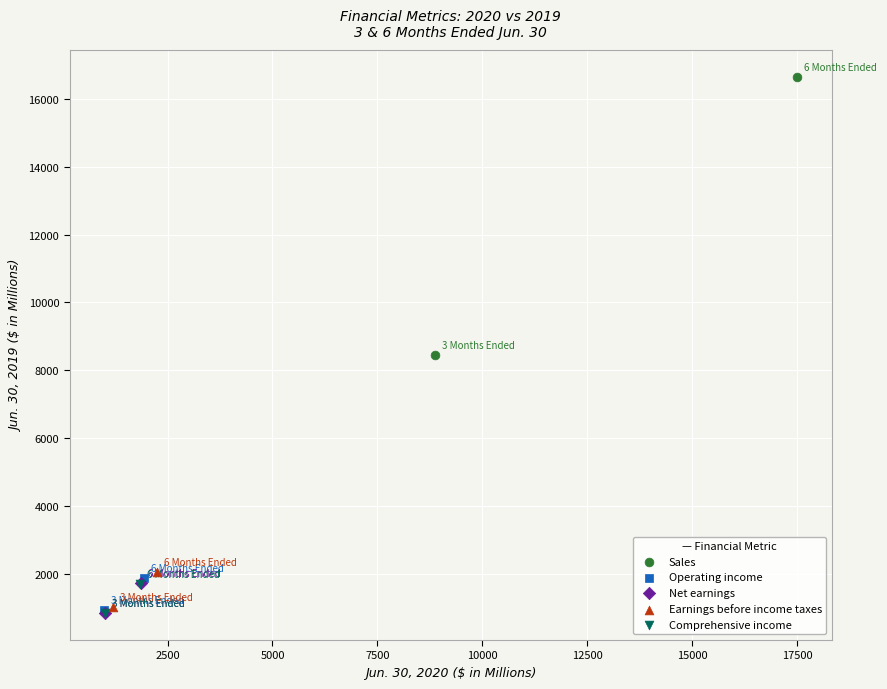

Which series contains the highest Y value?

Sales